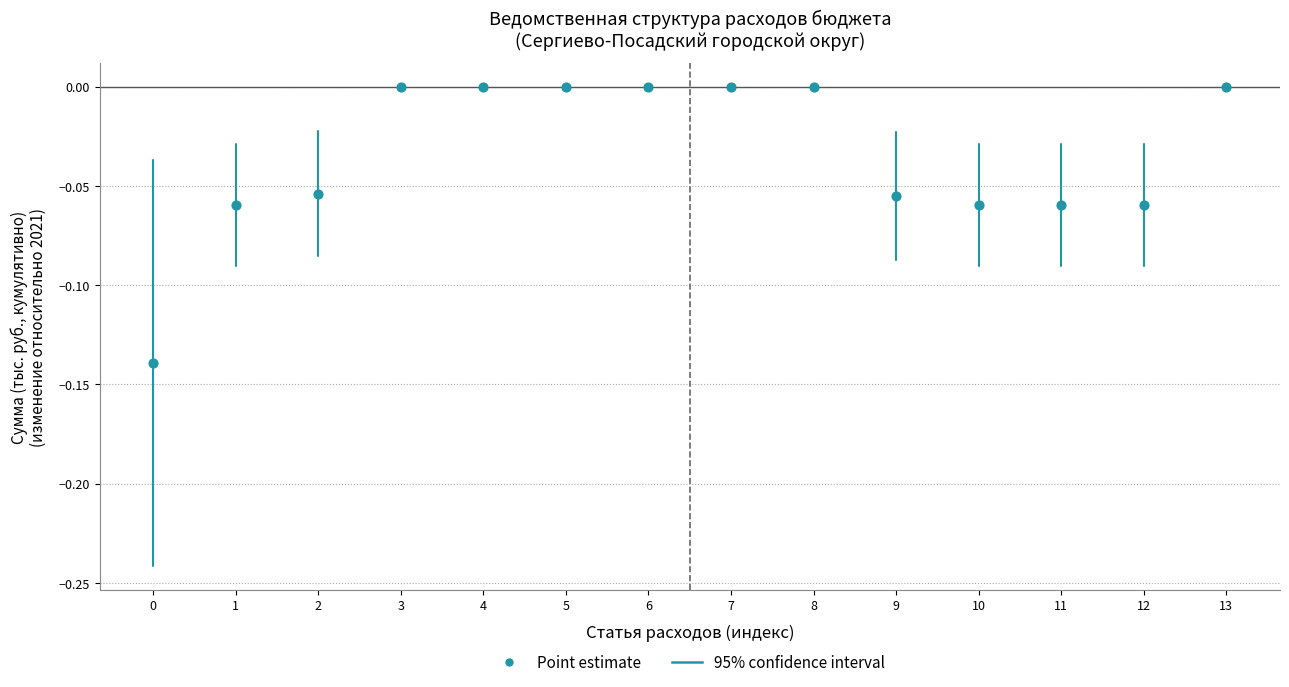

Count the number of points in this scatter plot.

14